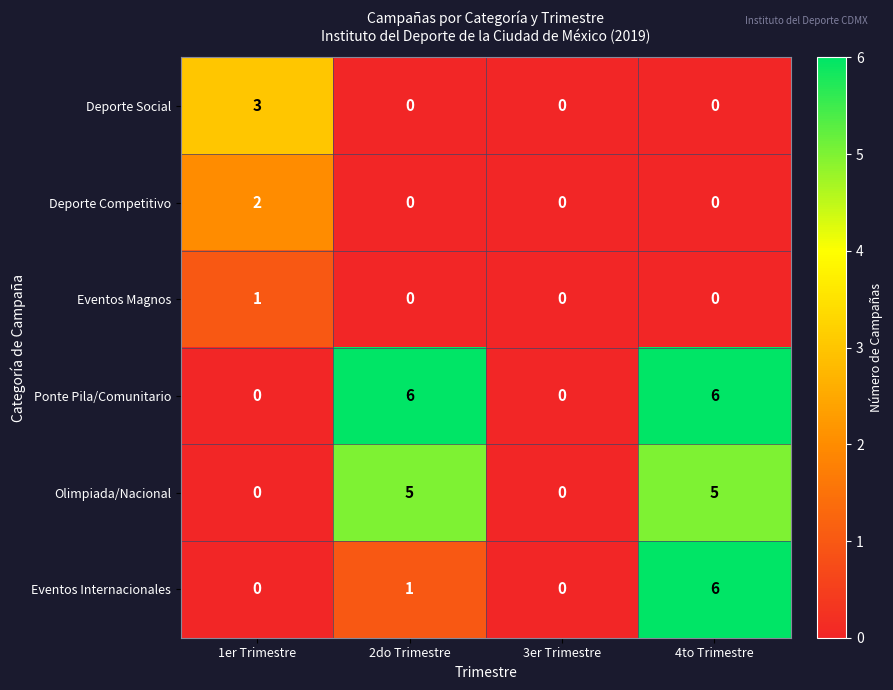

Is it true that Deporte Competitivo equals 3 at 1er Trimestre?

False